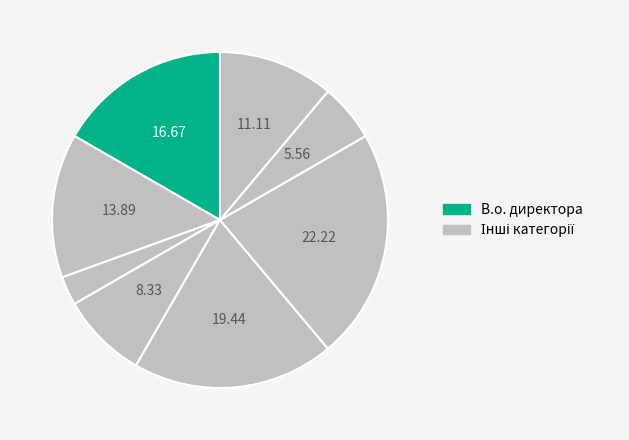

To the nearest percent, what is the difference between the largest and smallest slice percentages?

19%